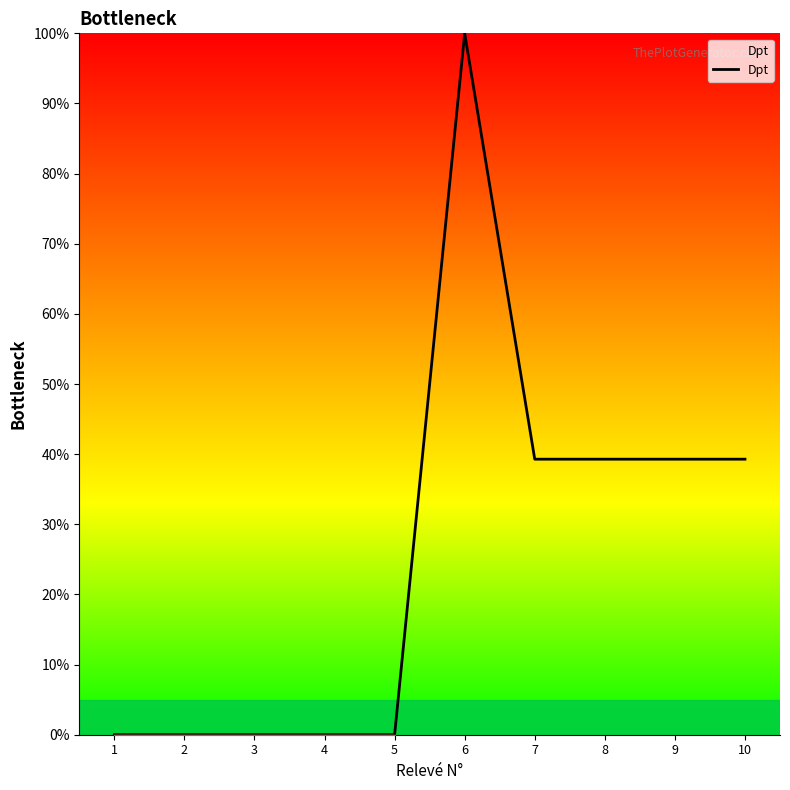

Which label corresponds to the largest value in the chart?

6